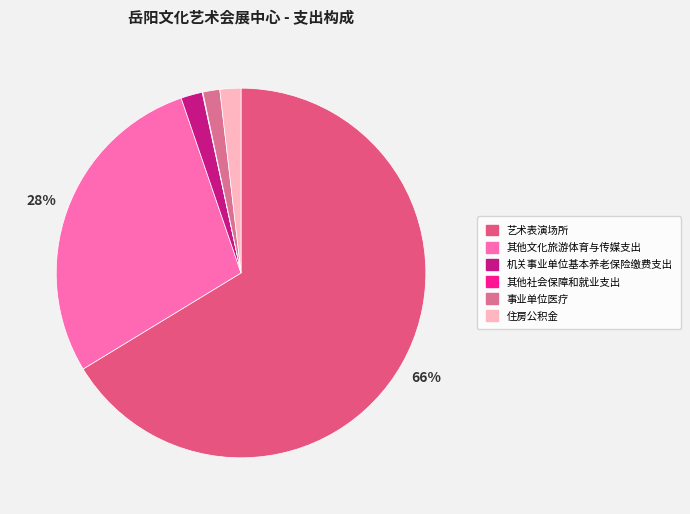

To the nearest percent, what is the combined percentage of 事业单位医疗 and 机关事业单位基本养老保险缴费支出?

3%